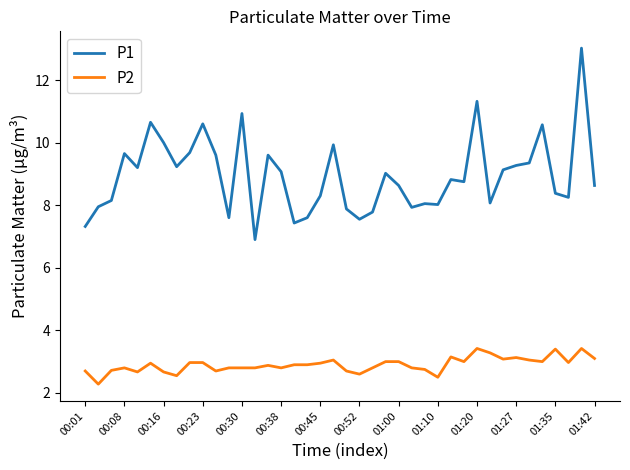

Which series has the largest total across all categories?

P1